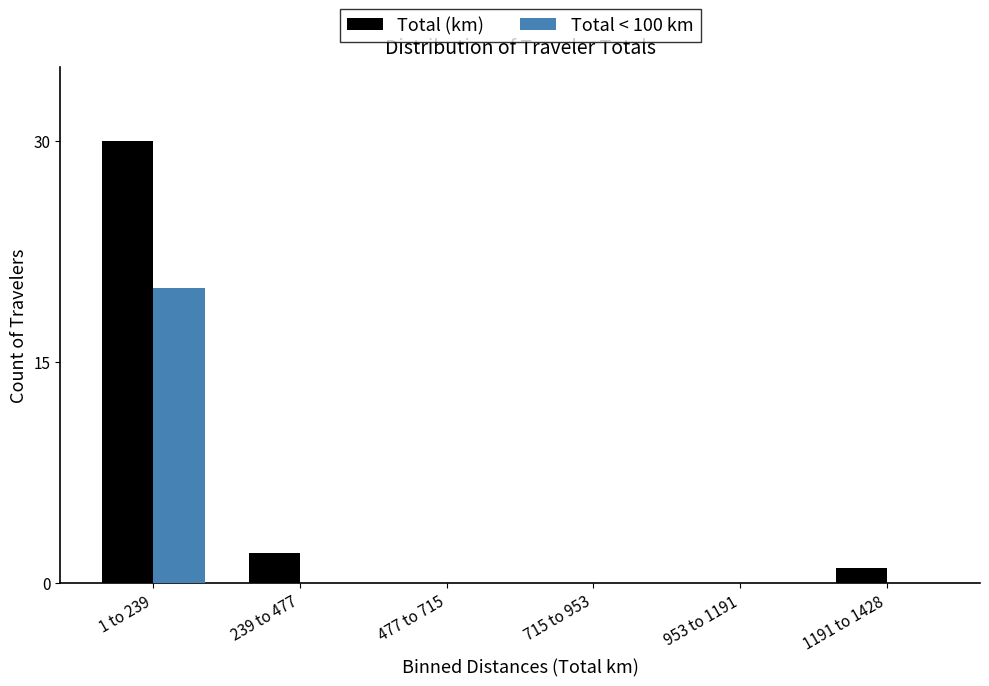

Reading left to right, extract all data points from this chart.

Total (km): 1 to 239=30	239 to 477=2	477 to 715=0	715 to 953=0	953 to 1191=0	1191 to 1428=1
Total < 100 km: 1 to 239=20	239 to 477=0	477 to 715=0	715 to 953=0	953 to 1191=0	1191 to 1428=0